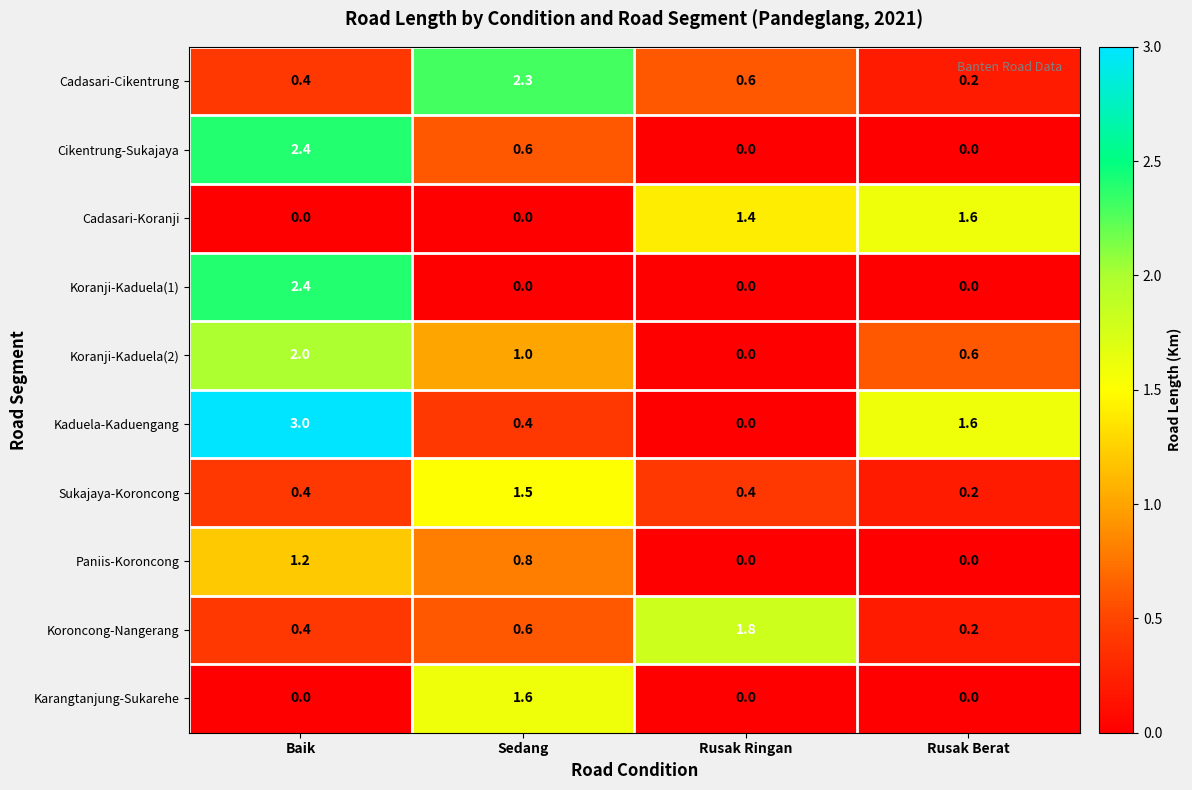

What is the average value of the Koranji-Kaduela(1) series?

0.6